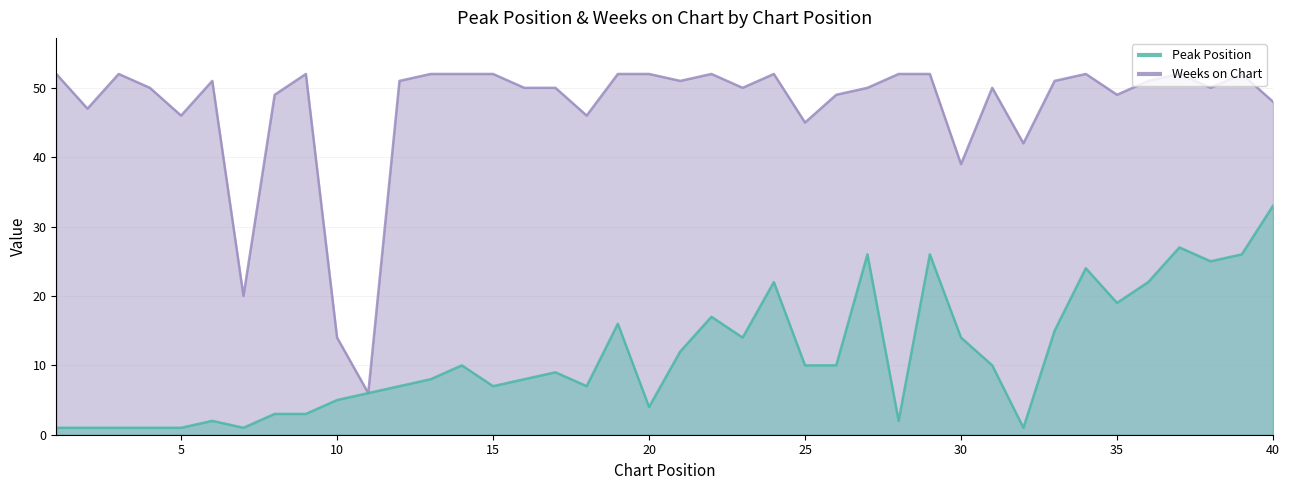

What is the average value of the Weeks on Chart series?

47